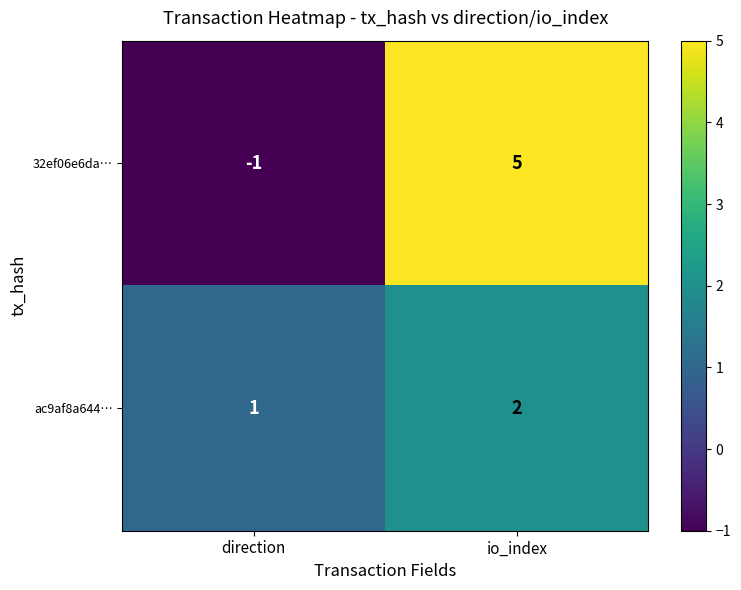

True or false: ac9af8a644… has a value of 2 at io_index.

True